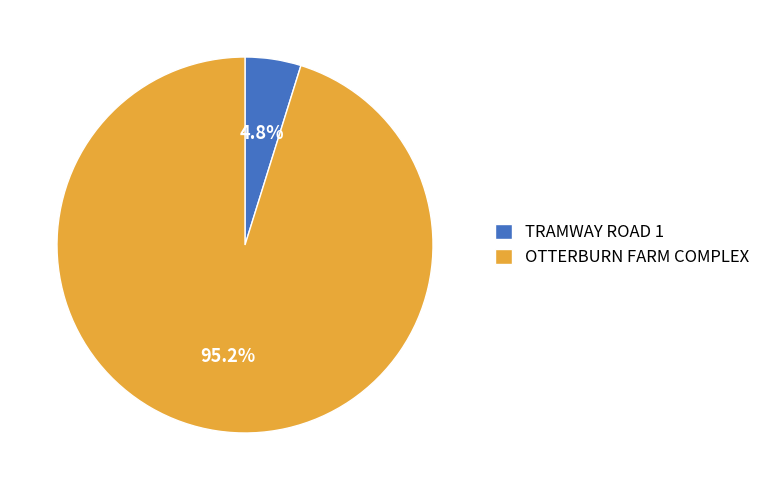

Which category has the biggest portion of the pie?

OTTERBURN FARM COMPLEX